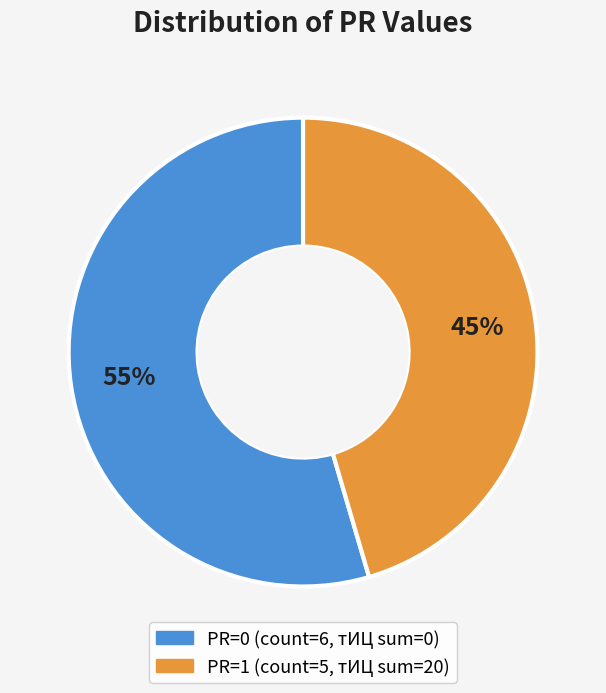

To the nearest percent, what is the average slice percentage?

50%